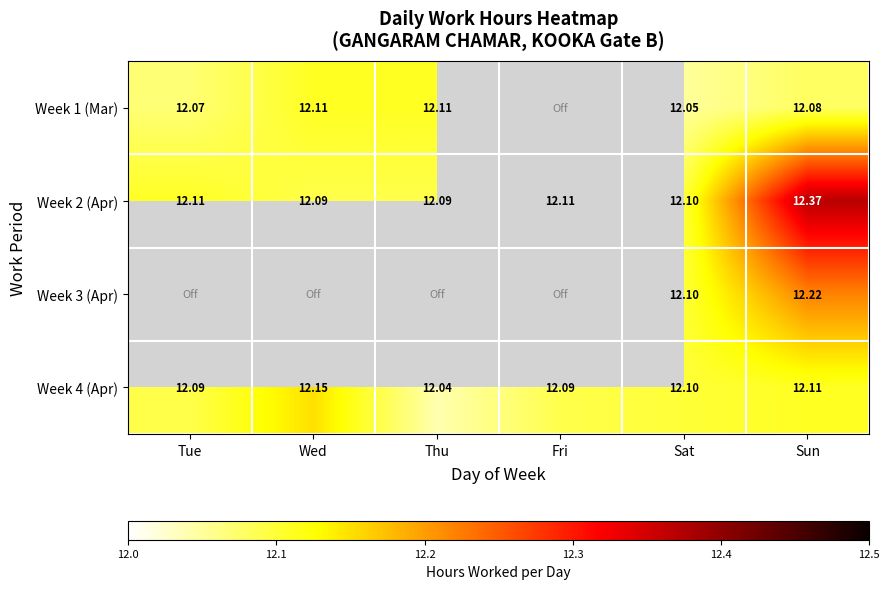

How many data points does each series have?

6